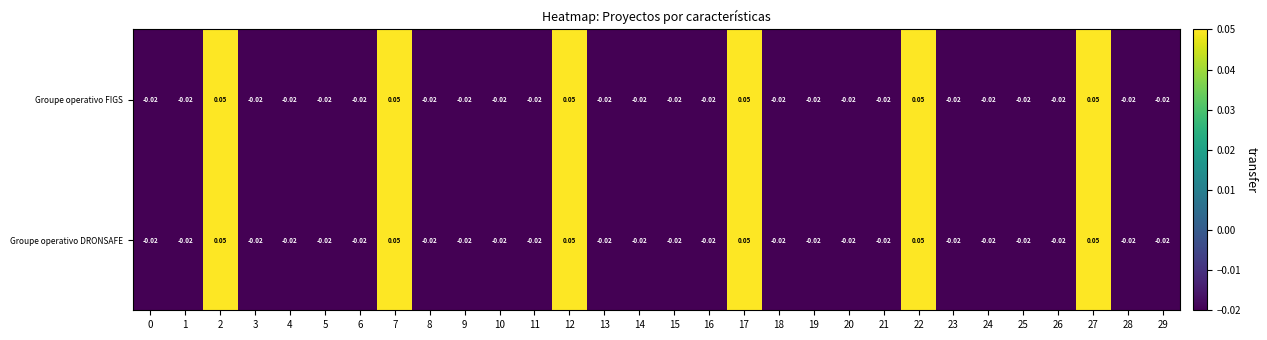

How many values in the Groupe operativo FIGS series exceed 0?

6